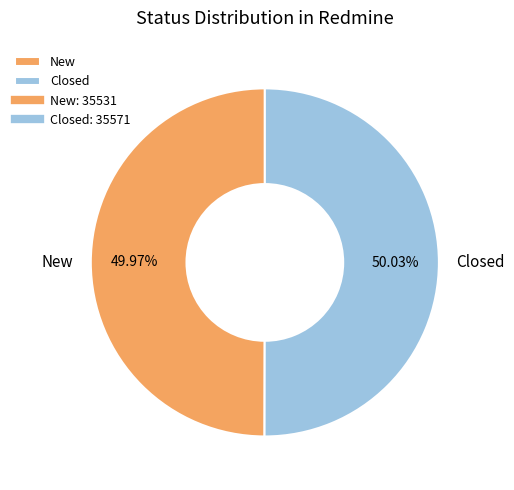

The Closed slice represents 64% of the pie. True or false?

False